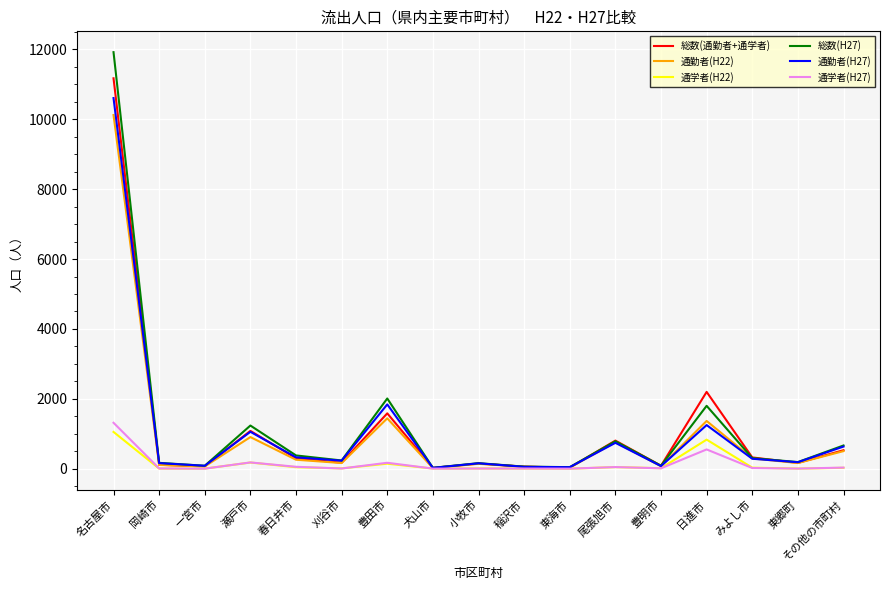

What is the difference between the 通勤者(H27) values at 名古屋市 and 東海市?

10566